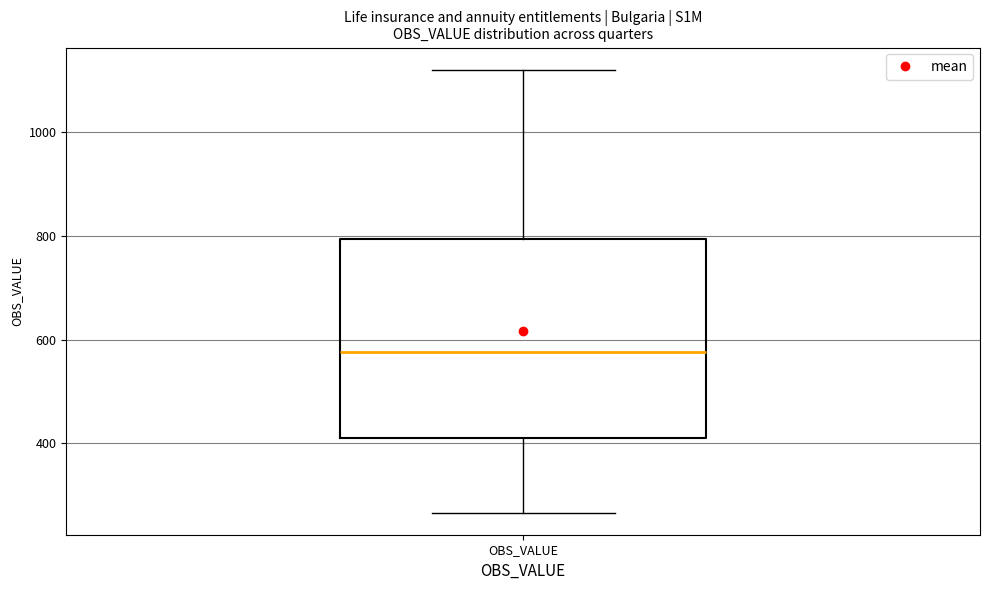

Read this box plot against the y-axis: the position of the median line, the range covered by the box, and the ends of both whiskers. The values are not printed on the chart, so give them approximately, as read against the axis.

median 580, box 420 to 800, whiskers 260 to 1120